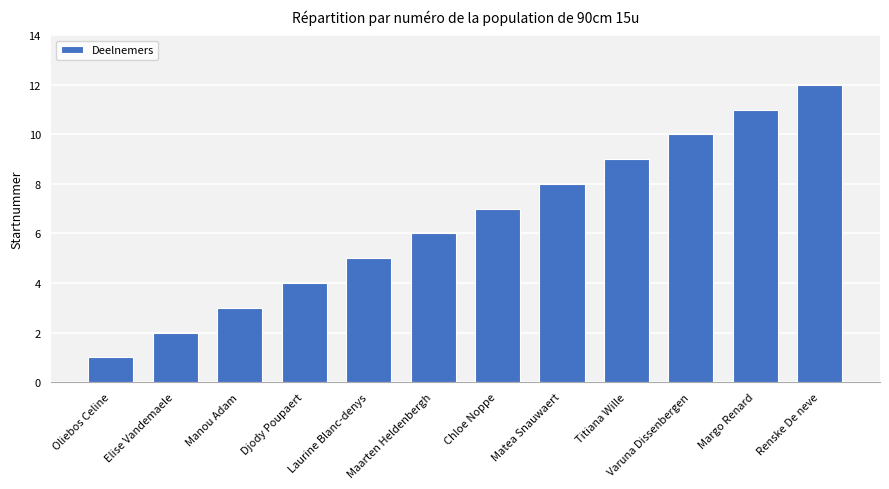

Which has a higher value, Maarten Heldenbergh or Renske De neve?

Renske De neve